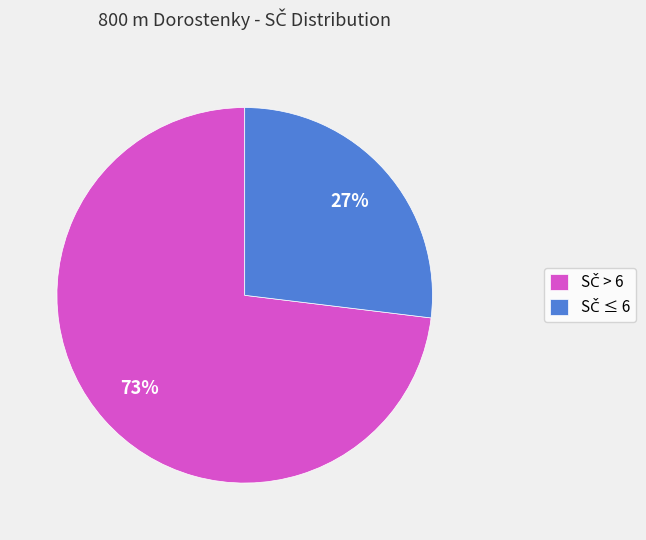

Is there a majority slice in this chart?

Yes